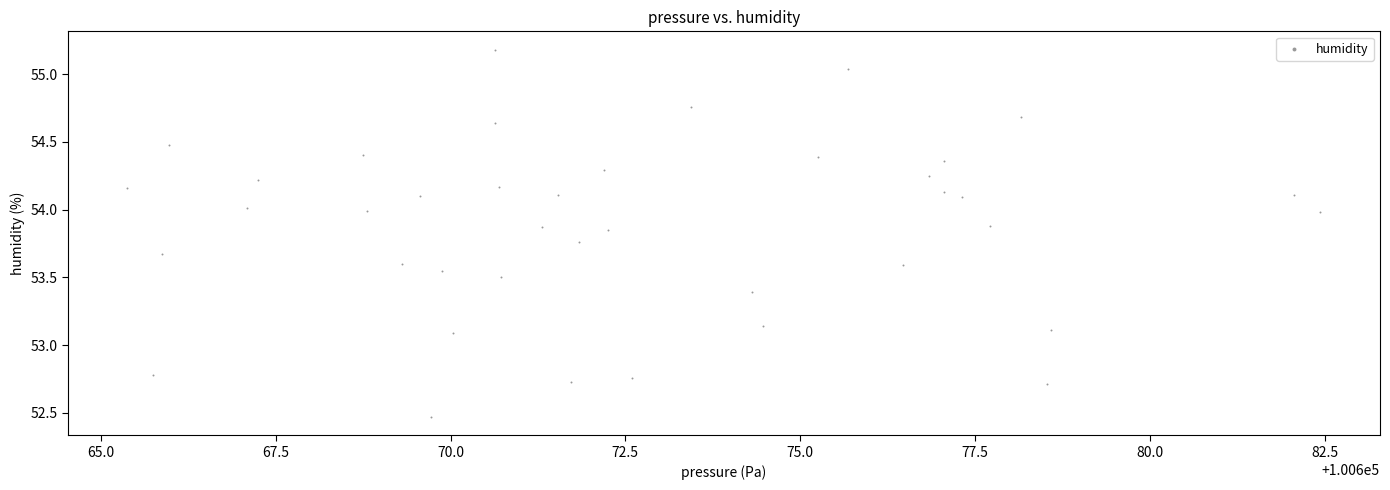

What is the range of X values (max minus min)?

17.1